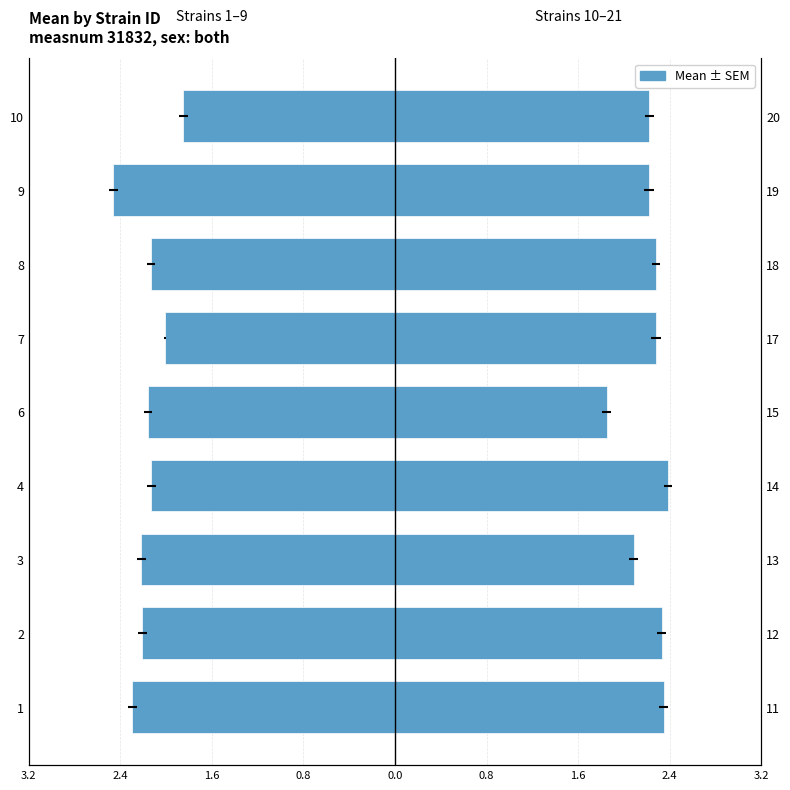

Reading right to left, transcribe all the data shown in this chart.

Strains 1–9: -1.9	-2.5	-2.1	-2.0	-2.2	-2.1	-2.2	-2.2	-2.3
Strains 10–21: 2.2	2.2	2.3	2.3	1.9	2.4	2.1	2.3	2.4